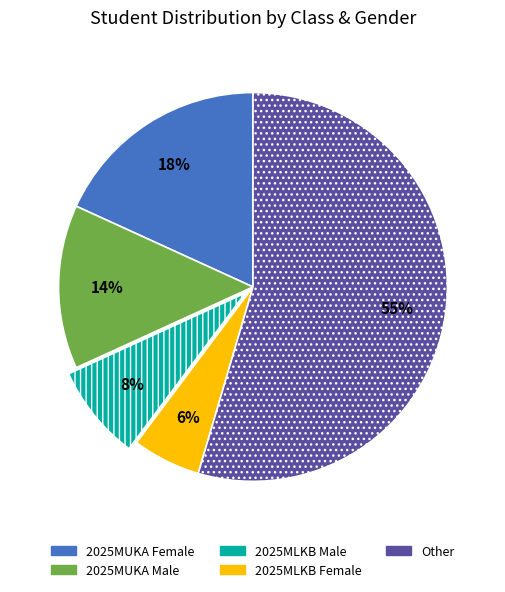

Is there a majority slice in this chart?

Yes